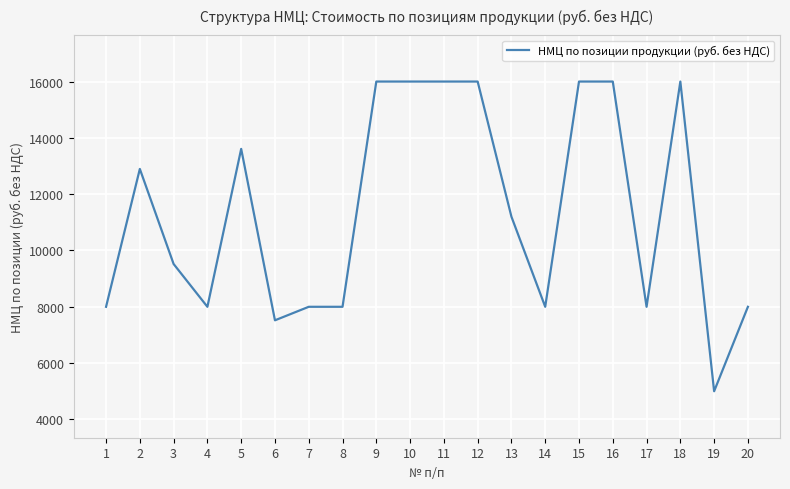

Is it true that the value at 7 is 8000?

True